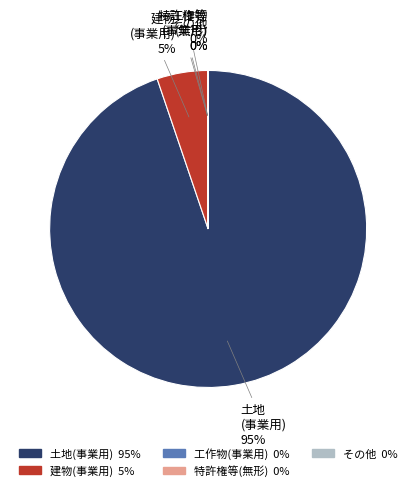

The 土地 slice represents 86% of the pie. True or false?

False